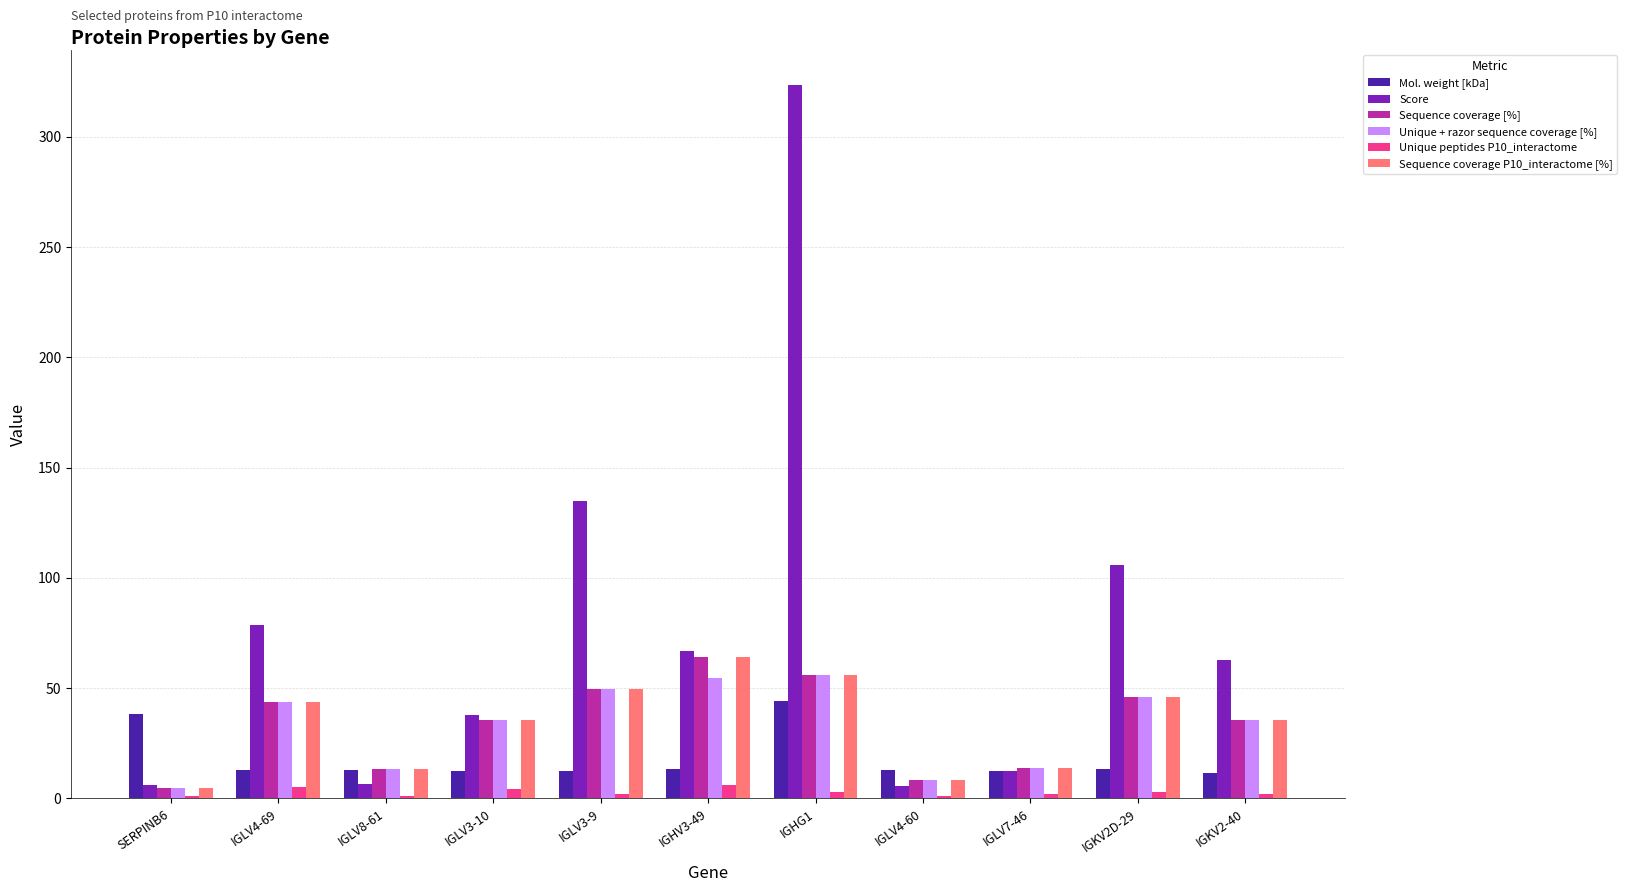

Which series has the largest total across all categories?

Score